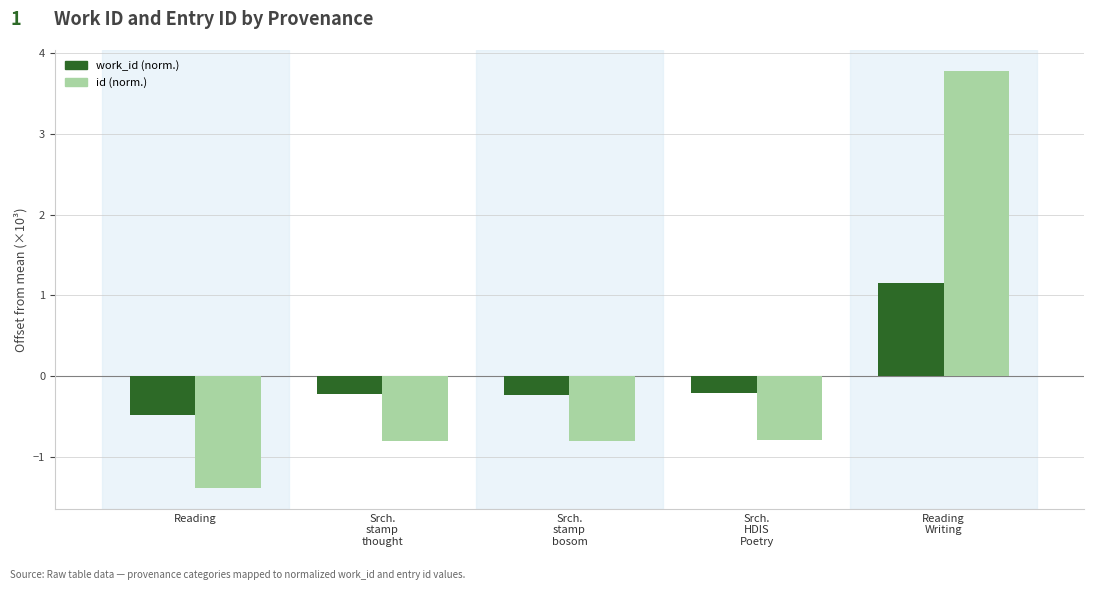

What is the label of the 2nd bar from the right?

Srch.
HDIS
Poetry